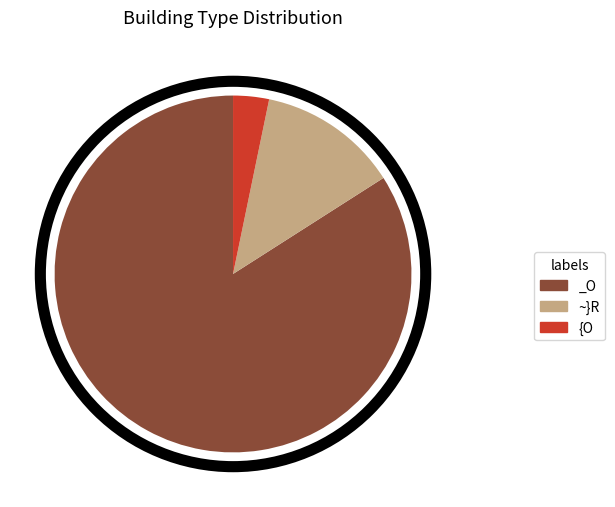

Which has a higher value, _O or ~}R?

_O